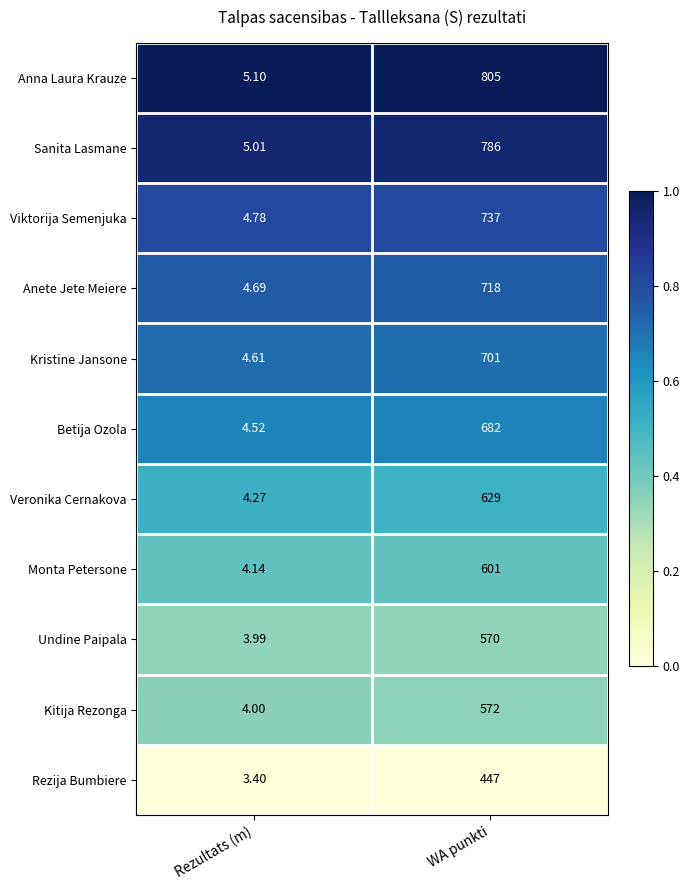

What is the difference between the highest and lowest values at Rezultats (m)?

1.7